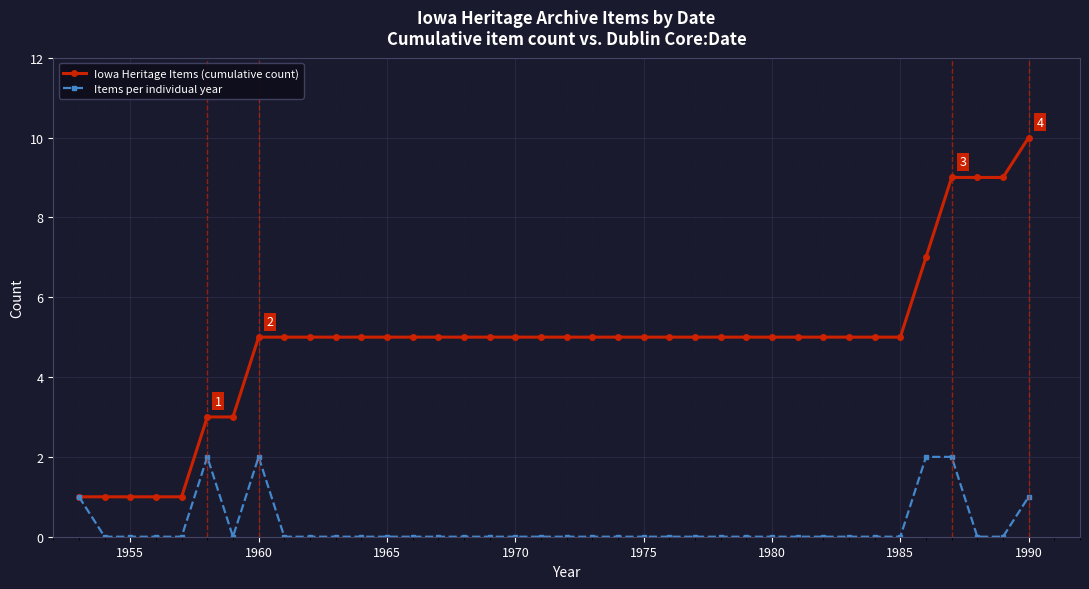

What is the maximum value shown in the chart?

10